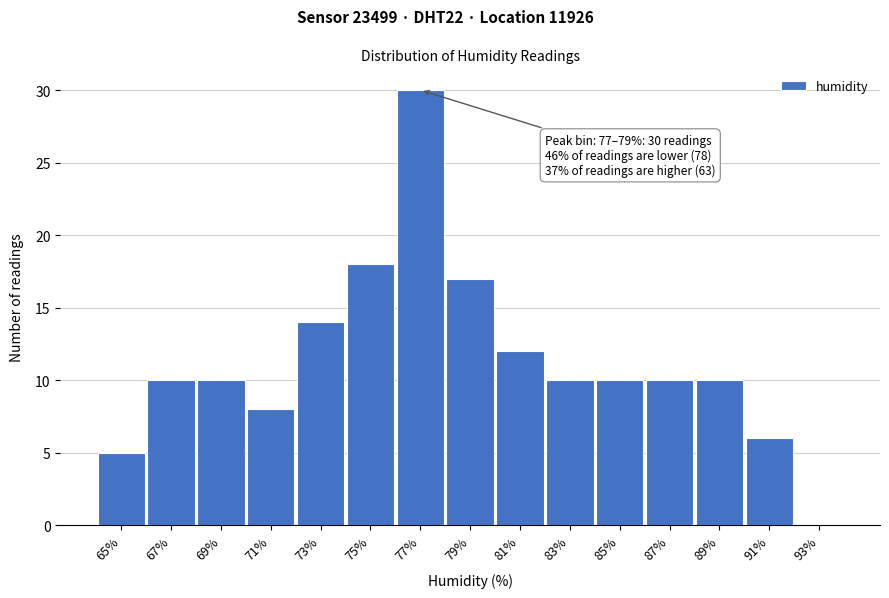

Reading left to right, what are all the values shown in this chart?

65%=5	67%=10	69%=10	71%=8	73%=14	75%=18	77%=30	79%=17	81%=12	83%=10	85%=10	87%=10	89%=10	91%=6	93%=0